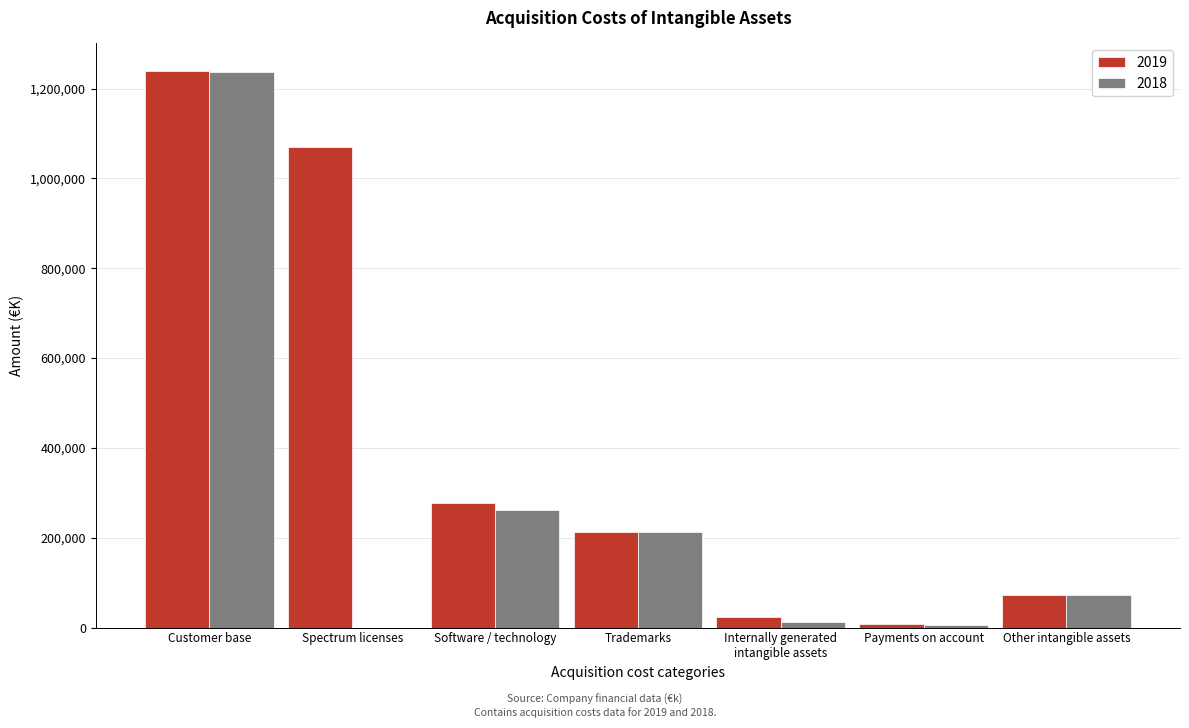

Is it true that 2018 equals 261412 at Software / technology?

True